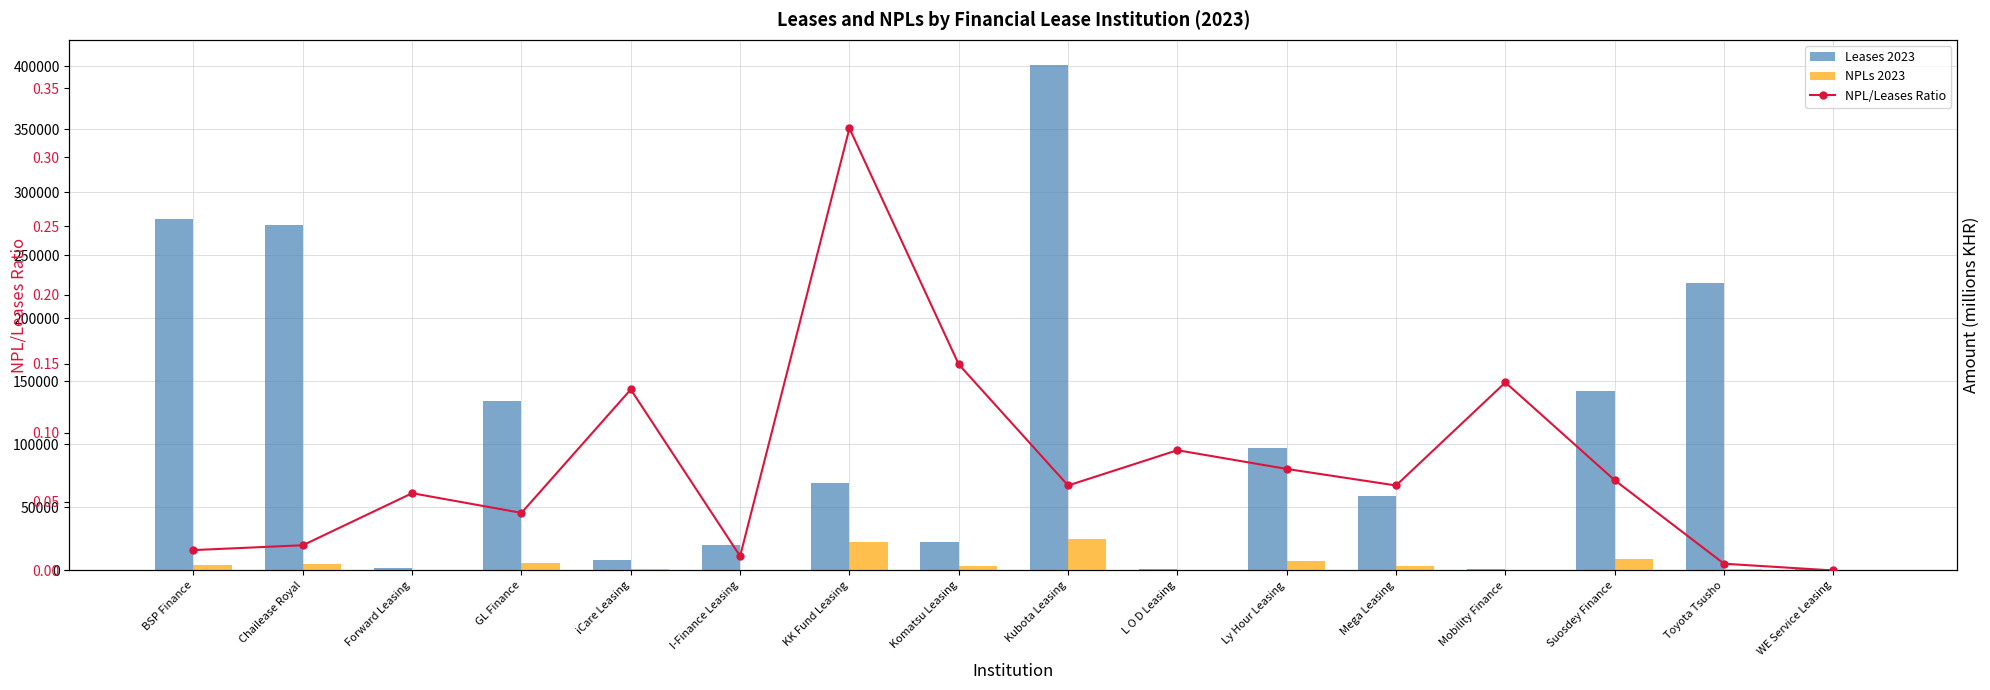

What is the total value across all series at GL Finance?

140084.2